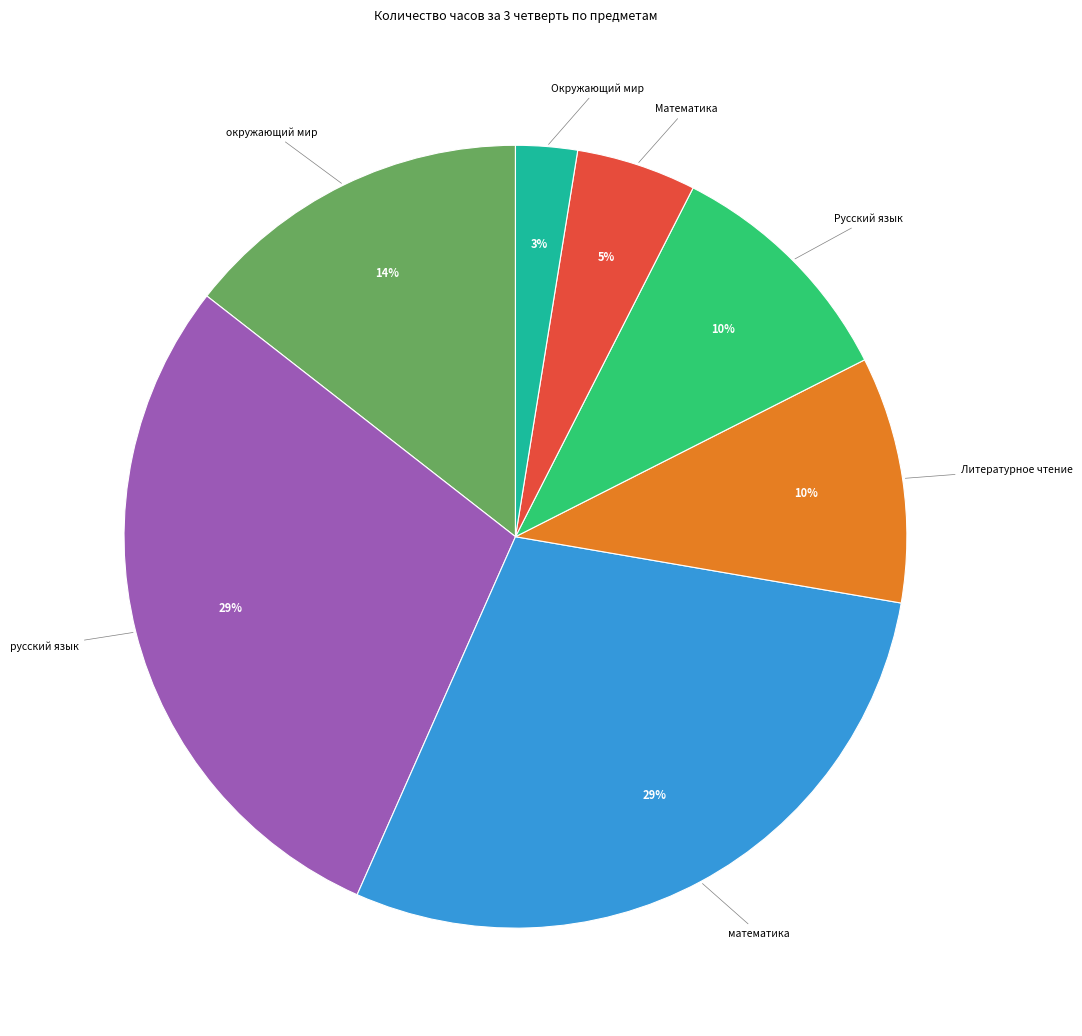

Is there a majority slice in this chart?

No